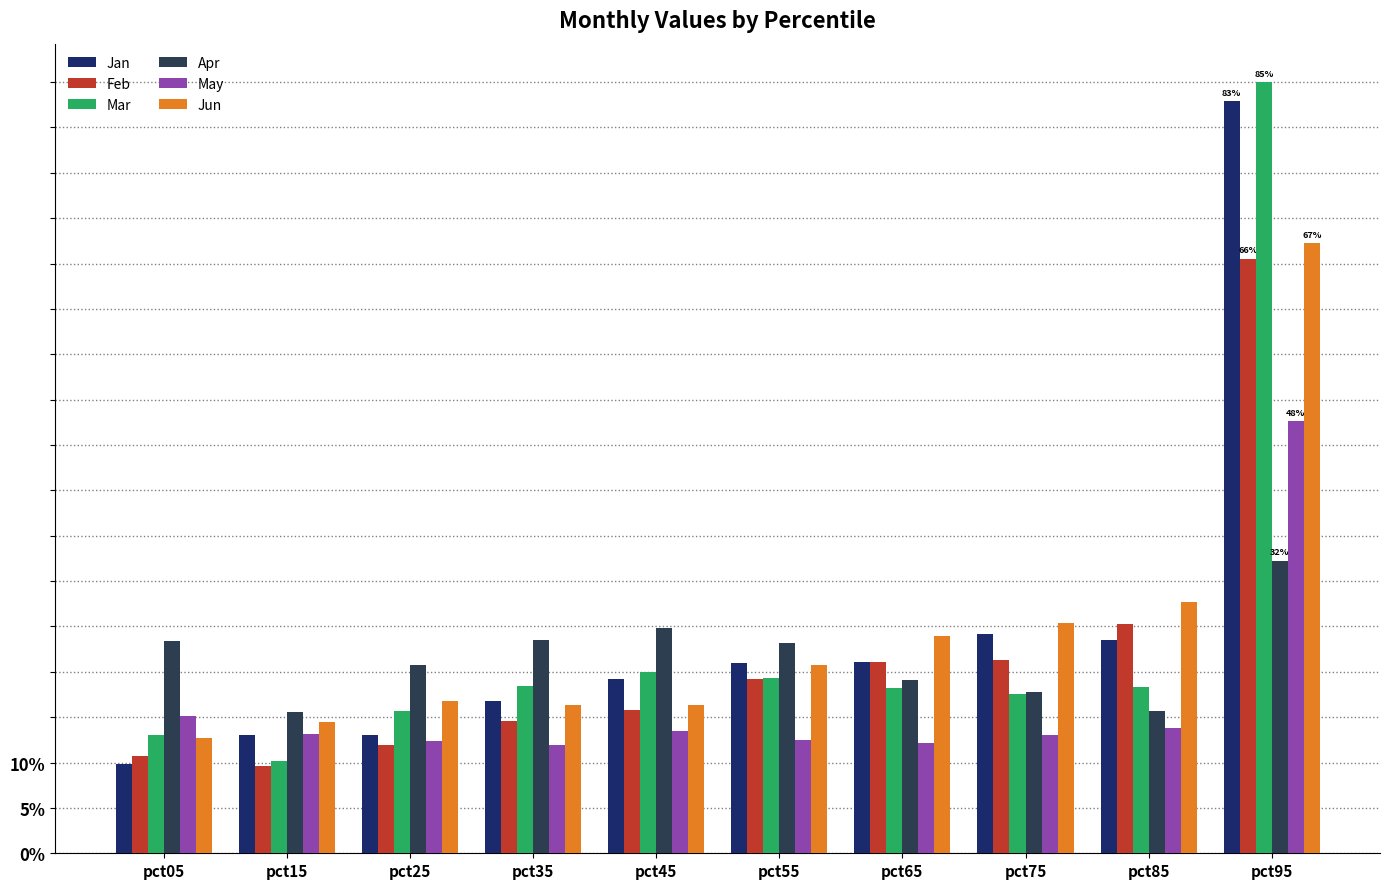

What is the average value of the Apr series?

0.2